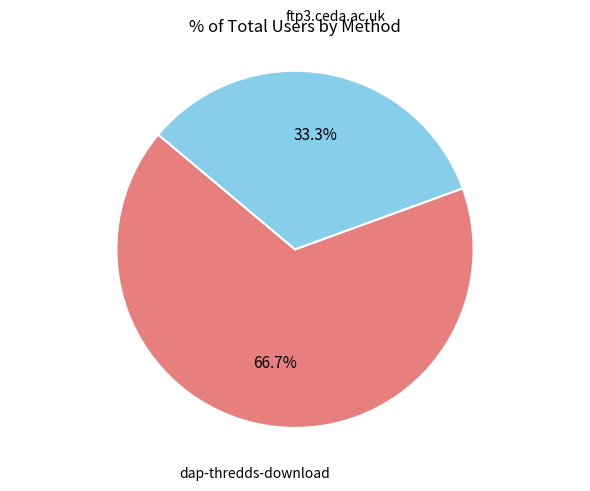

Is there a majority slice in this chart?

Yes